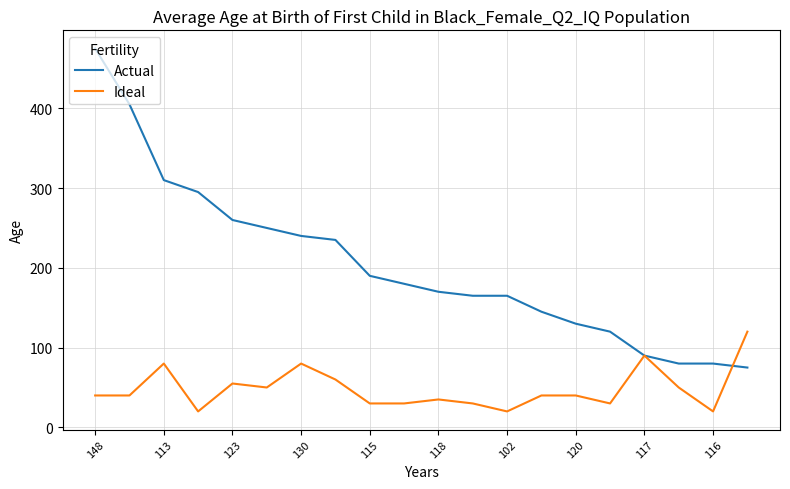

List the series in order of their overall mean, highest first.

Actual, Ideal